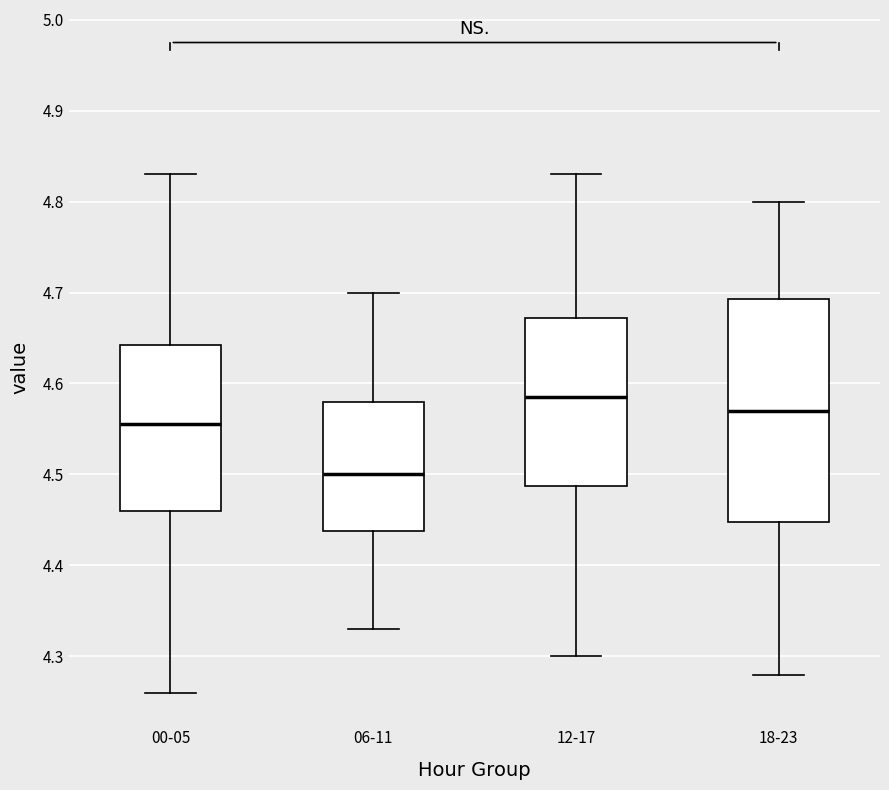

Which box has the highest median line?

12-17